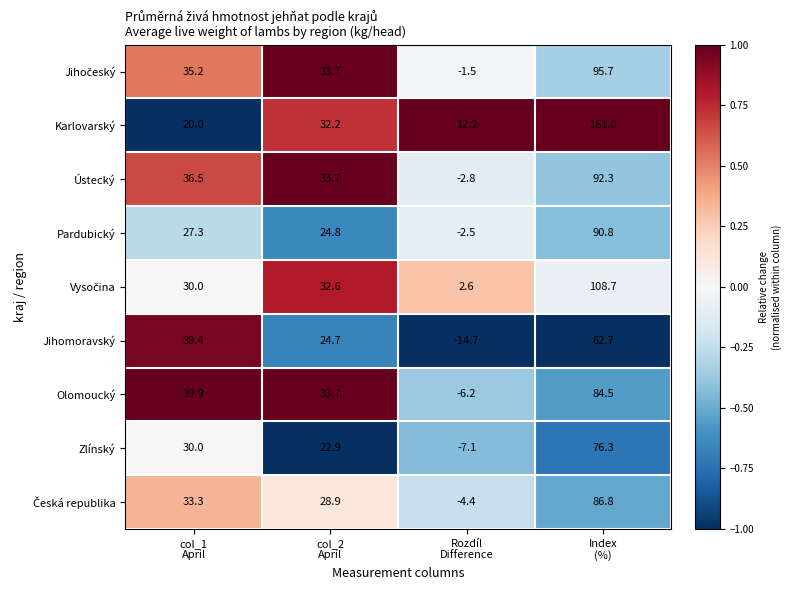

What is the difference between the maximum and second lowest values in the Olomoucký series?

50.8